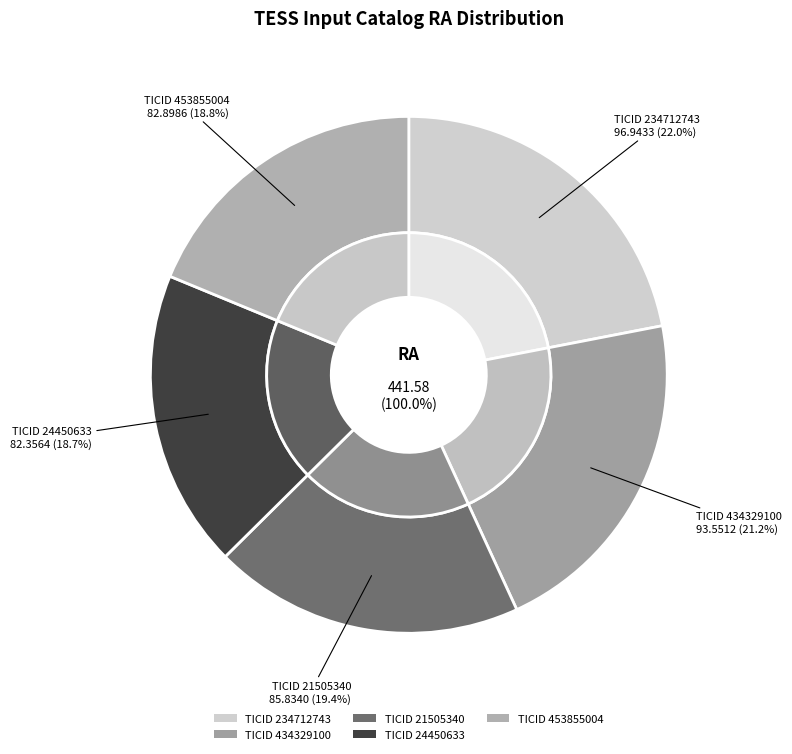

Which has a higher value, 434329100 or 21505340?

434329100